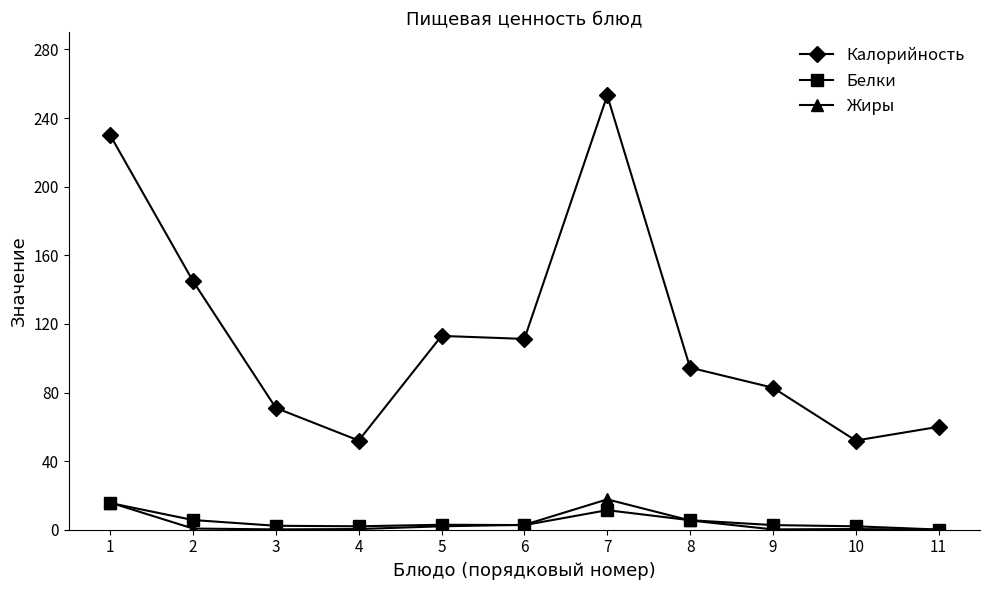

Which series has the widest spread of values?

Калорийность